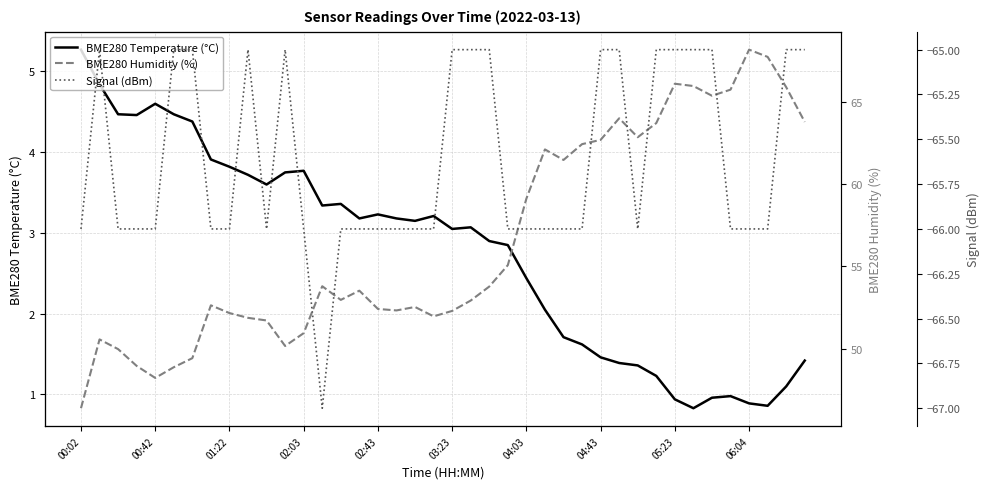

What is the highest value of the BME280 Temperature (°C) series?

5.3